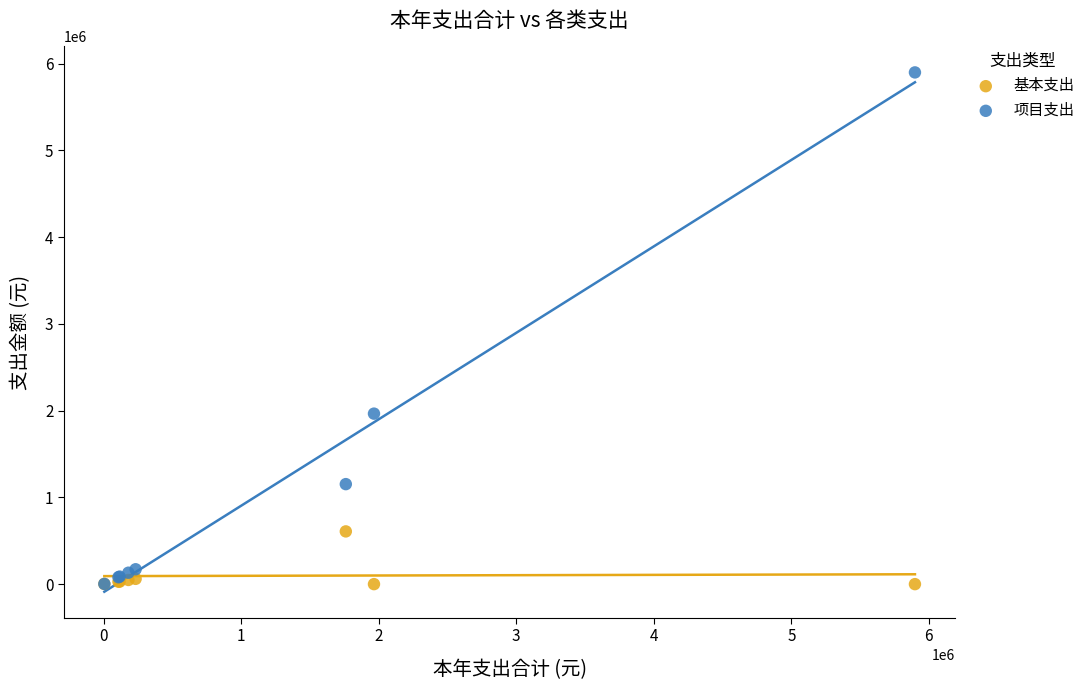

Which series reaches the maximum Y coordinate?

项目支出